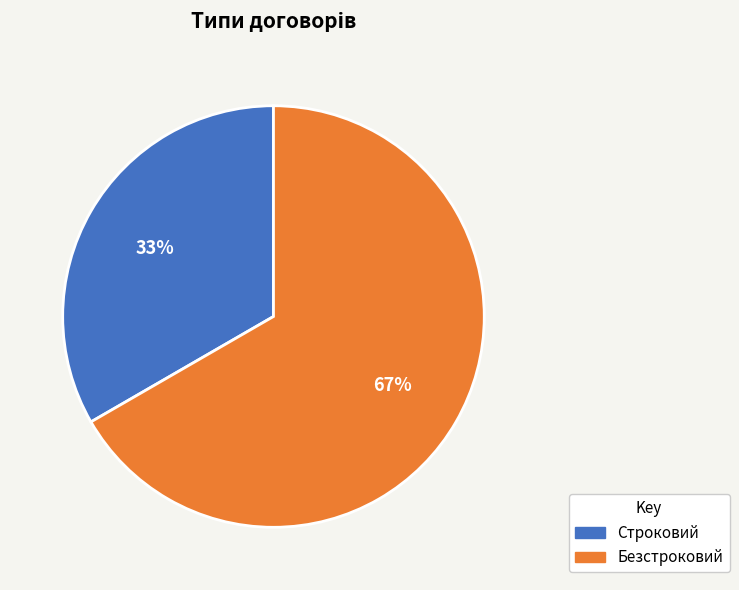

To the nearest percent, what is the average slice percentage?

50%